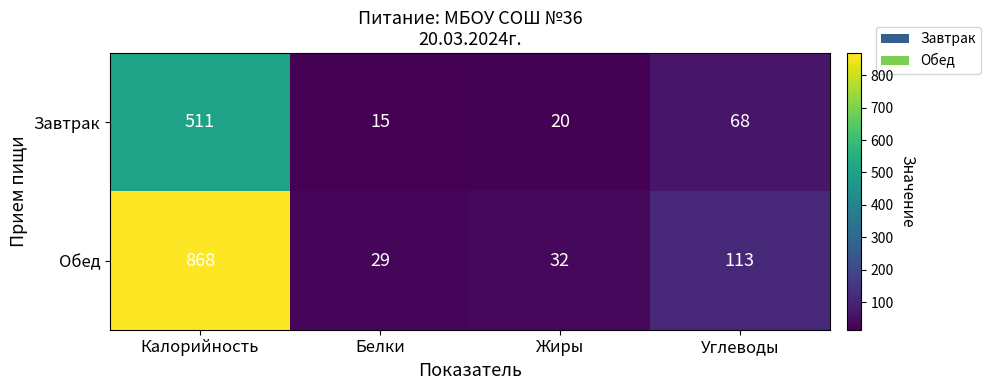

Is it true that Завтрак equals 23 at Белки?

False